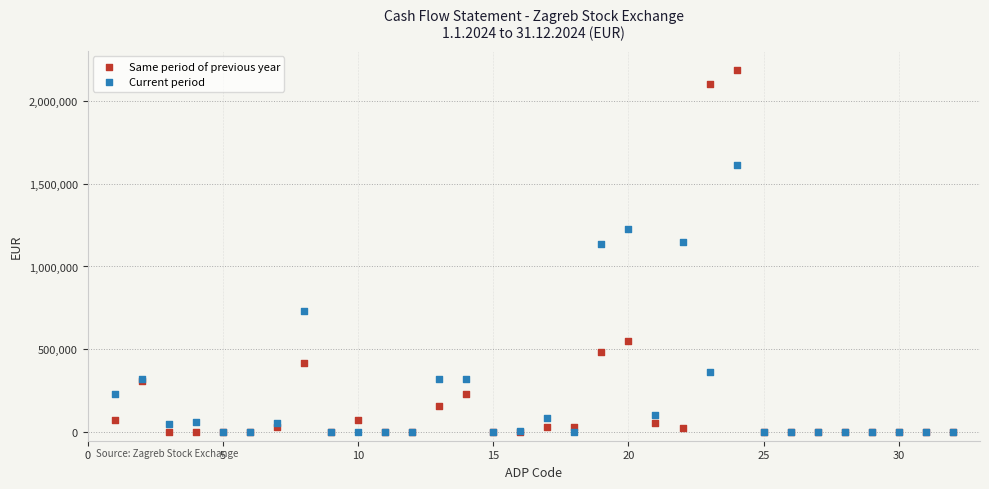

In the Current period series, what Y value is closest to 805205?

728864